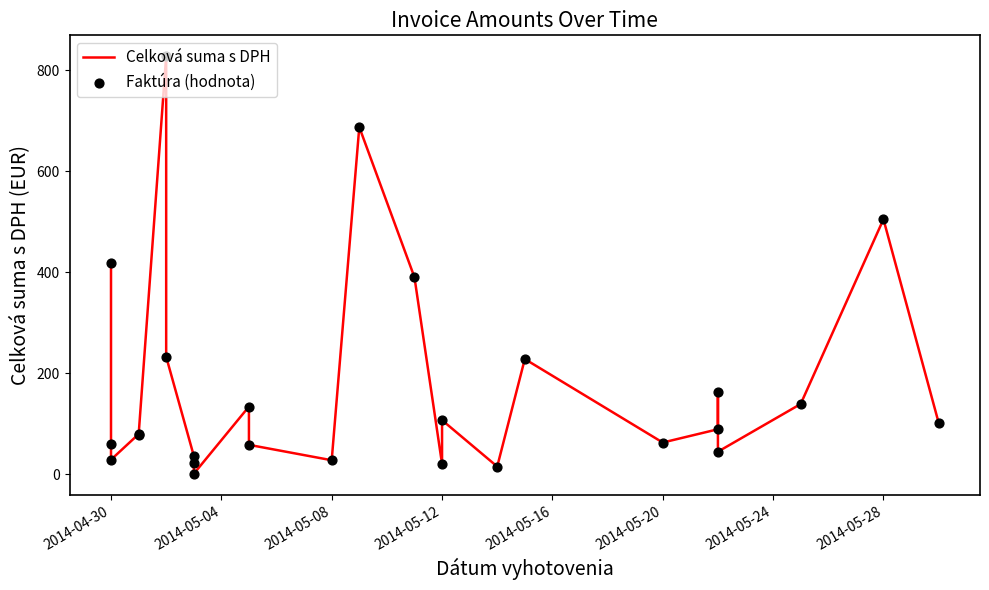

At how many categories does at least one series exceed 61?

16